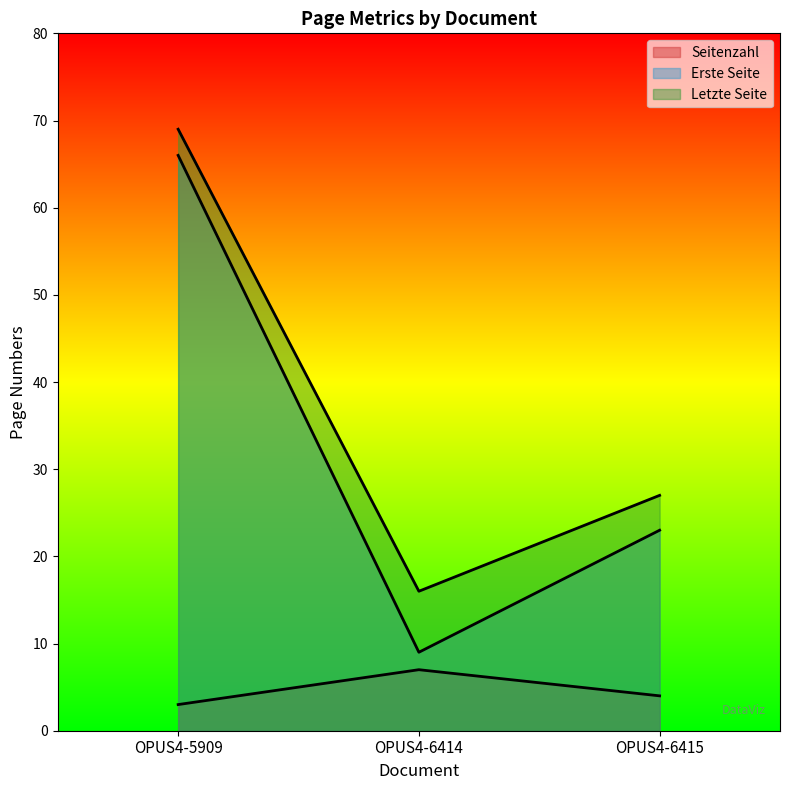

True or false: Letzte Seite has a value of 22 at OPUS4-6414.

False